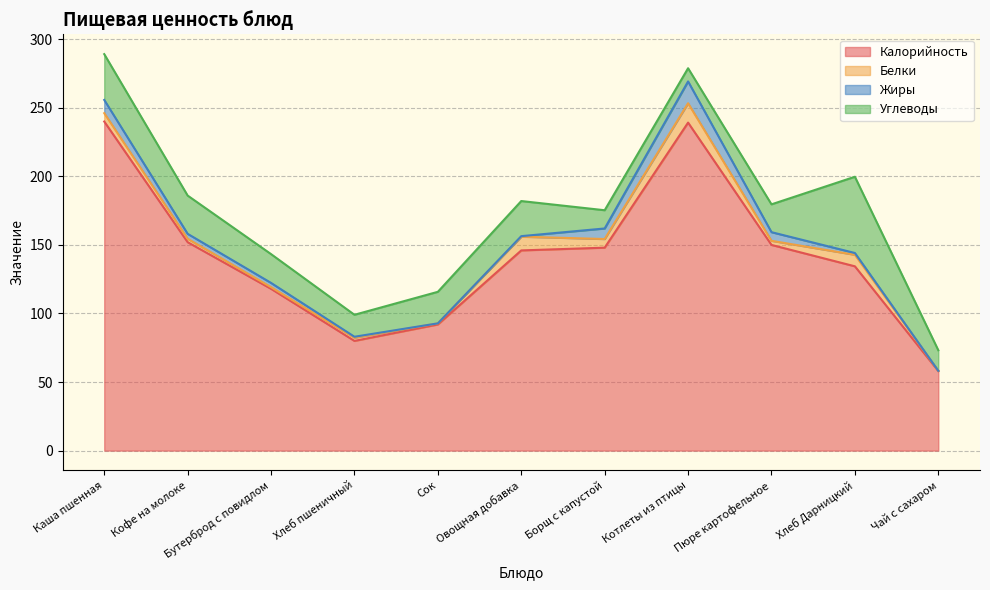

Which category has the highest value in the Калорийность series?

Каша пшенная